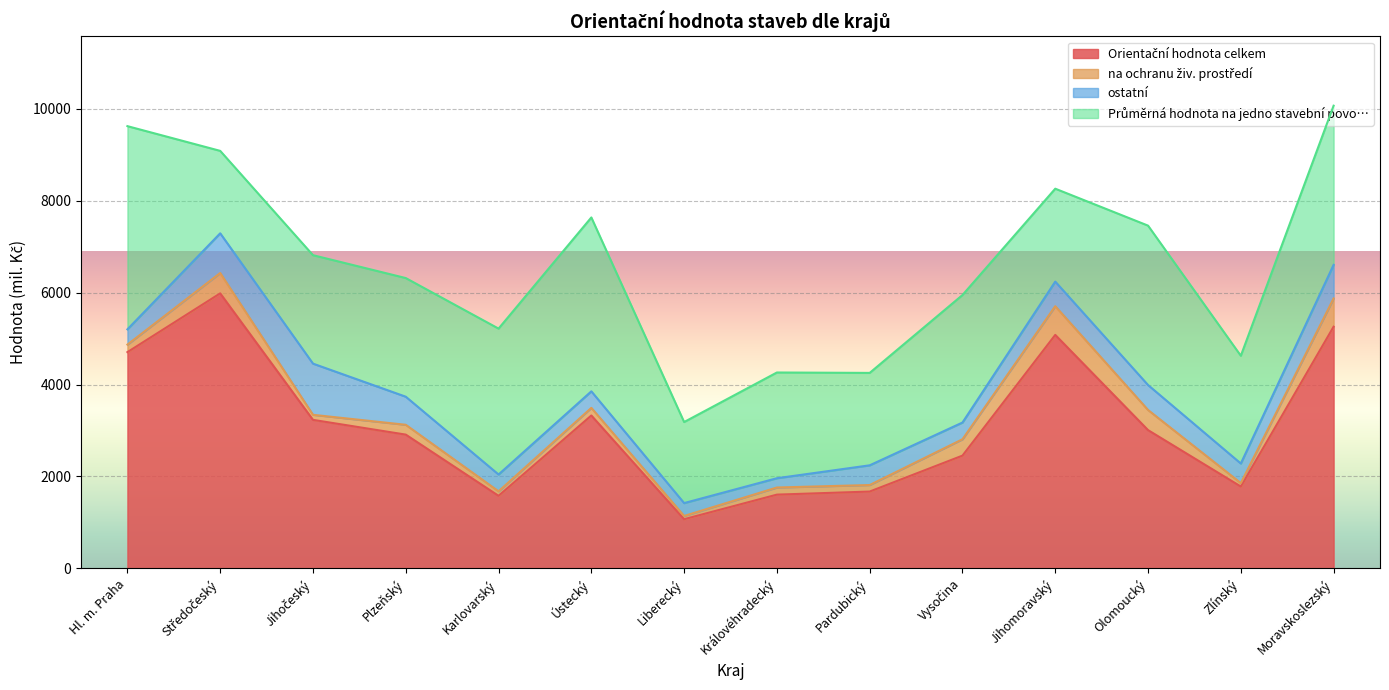

True or false: na ochranu živ. prostředí and ostatní intersect in this chart.

True